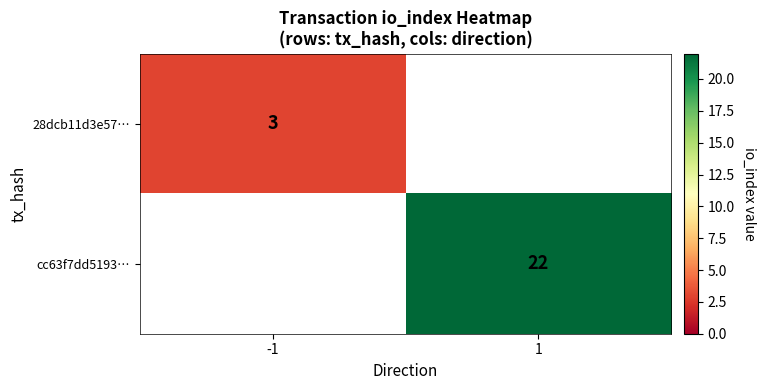

The value of cc63f7dd5193… at 1 is 38. True or false?

False